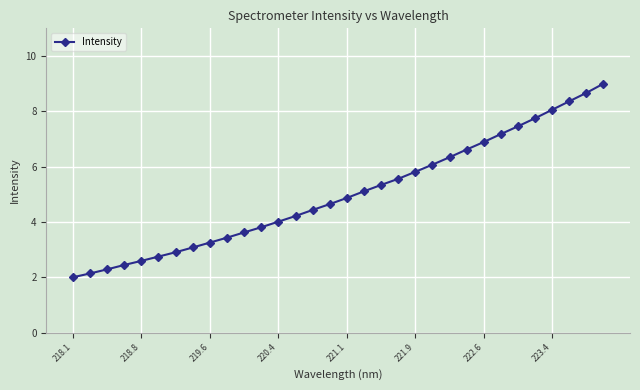

What is the average value?

5.0